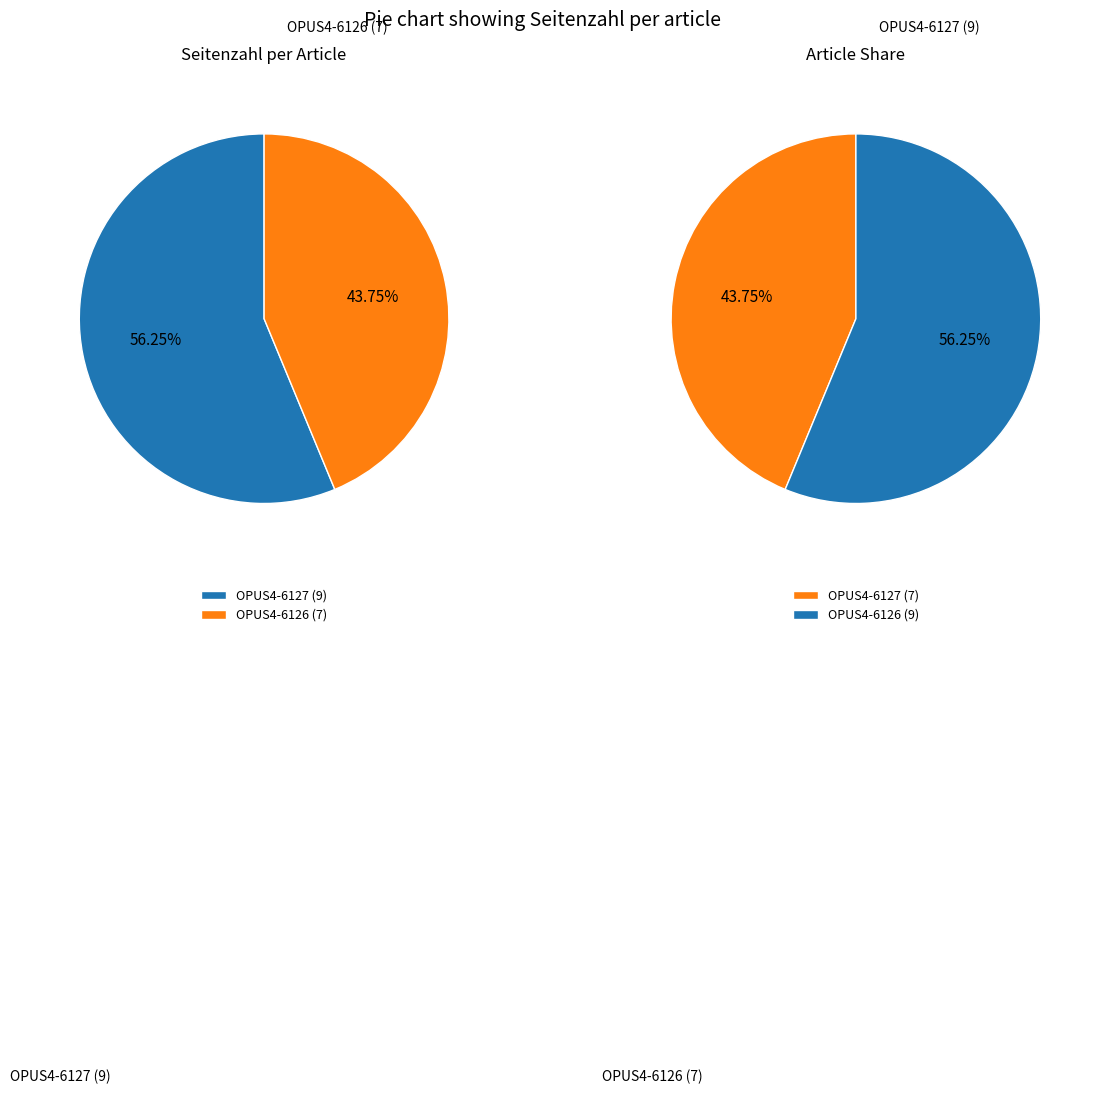

How much of the chart is everything except OPUS4-6127?

43.8%